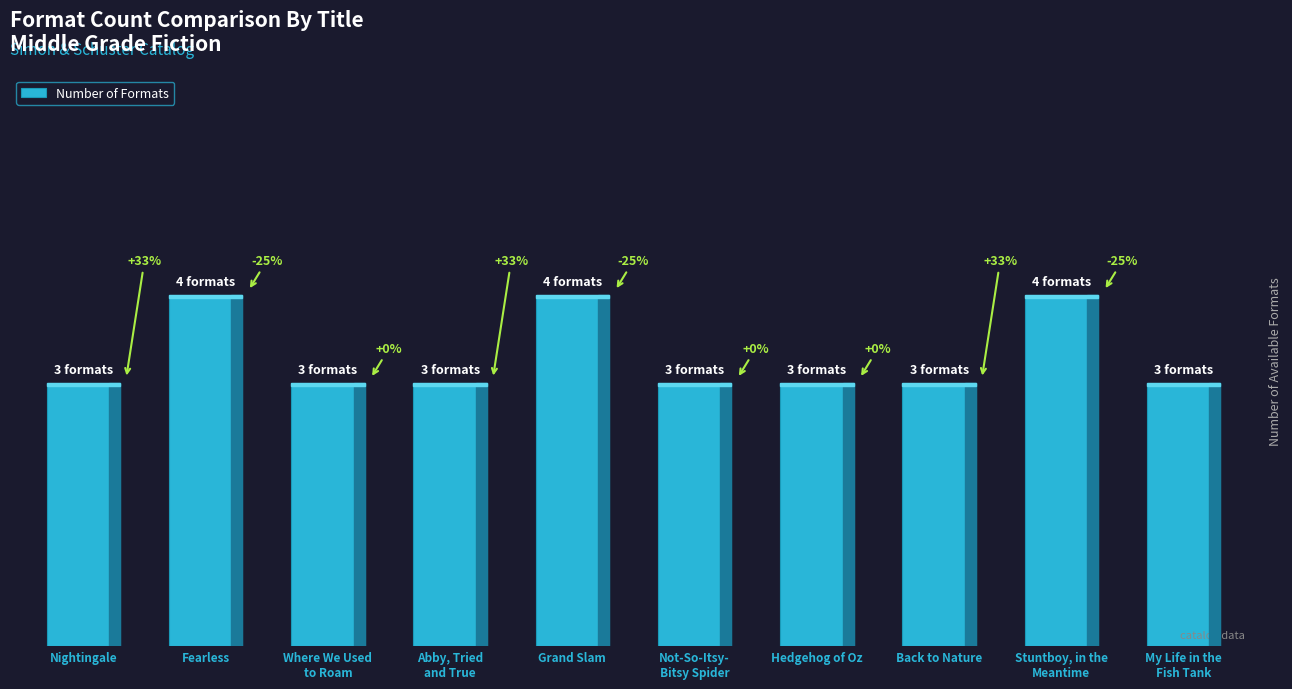

Does the chart contain any negative values?

No